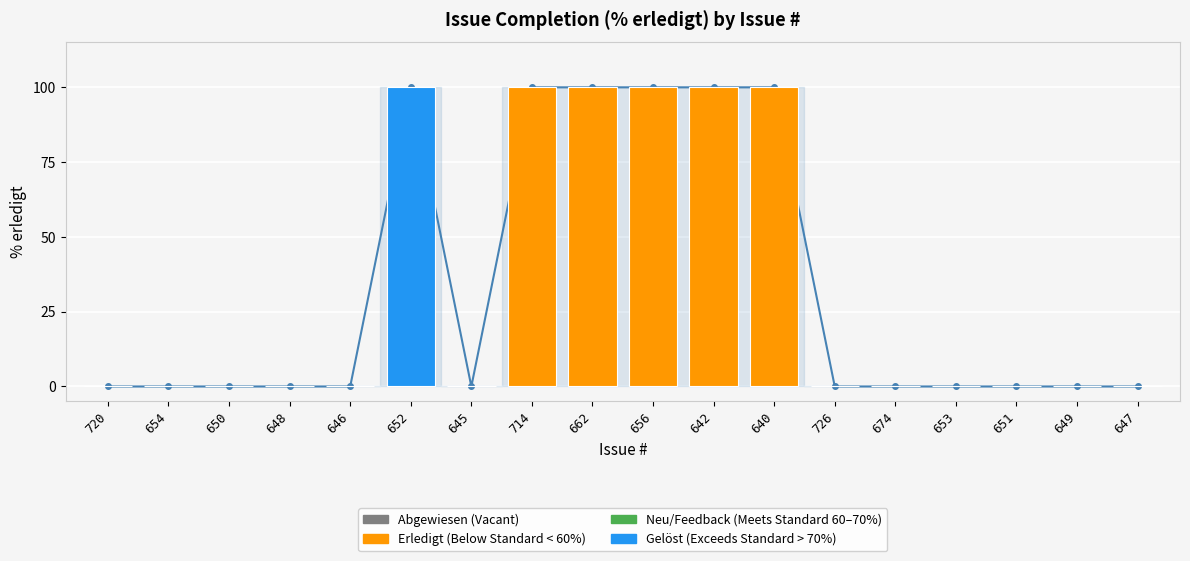

List the labels in order of value, smallest first.

720, 654, 650, 648, 646, 645, 726, 674, 653, 651, 649, 647, 652, 714, 662, 656, 642, 640